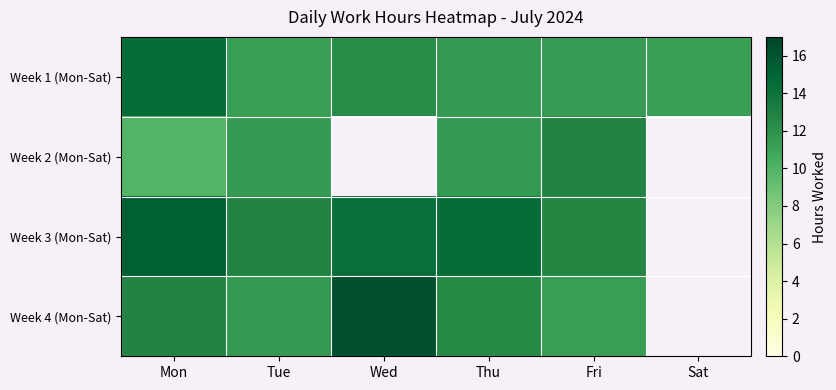

What is the sum of the Week 4 (Mon-Sat) values at Thu and Wed?

28.8